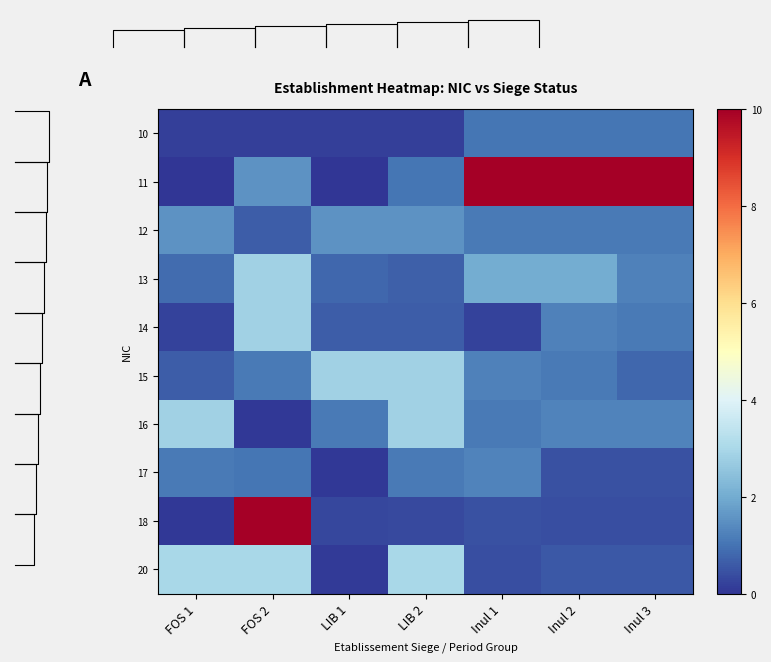

How many data points does each series have?

7